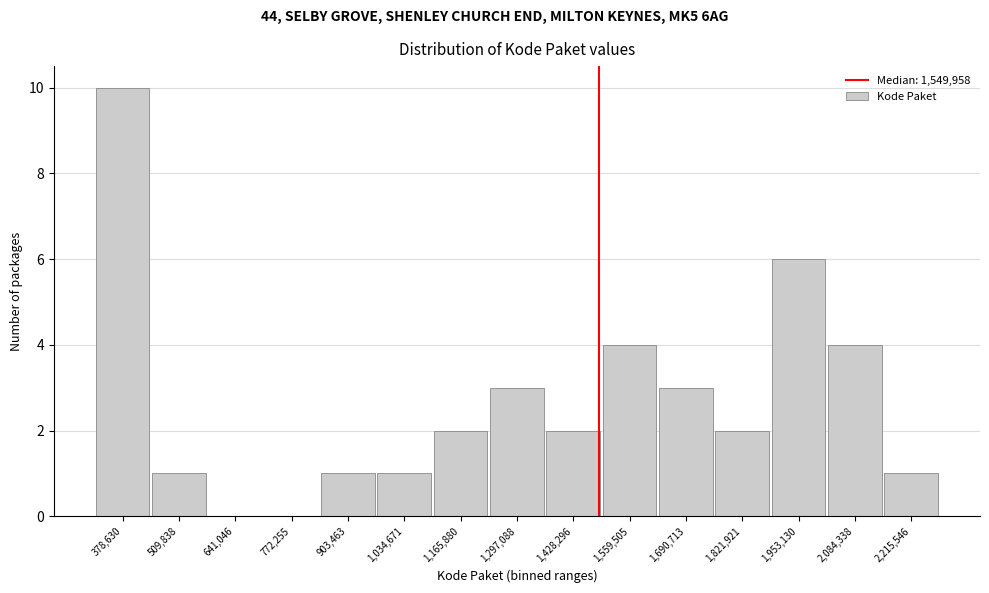

Reading left to right, extract all data points from this chart.

378,630=10	509,838=1	641,046=0	772,255=0	903,463=1	1,034,671=1	1,165,880=2	1,297,088=3	1,428,296=2	1,559,505=4	1,690,713=3	1,821,921=2	1,953,130=6	2,084,338=4	2,215,546=1